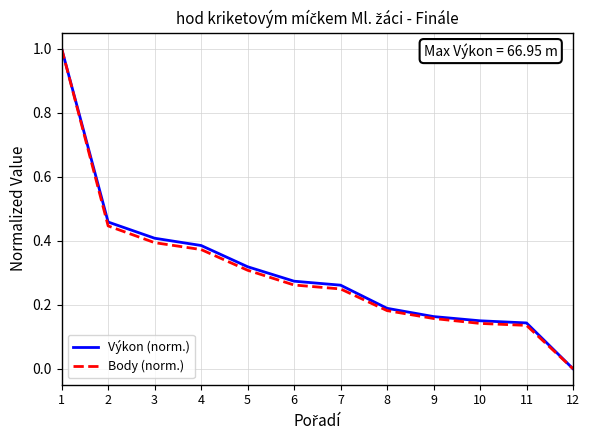

Which series changed the most between 2 and 9?

Výkon (norm.)